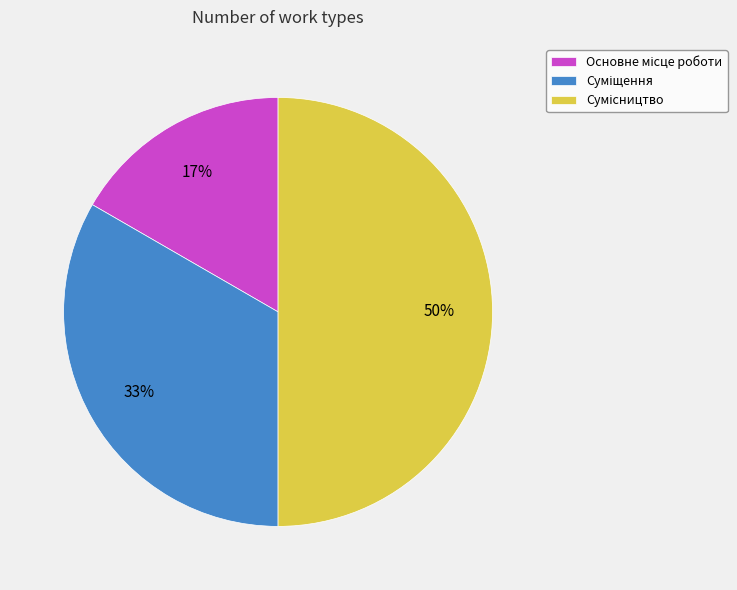

To the nearest percent, what is the difference between the largest and smallest slice percentages?

33%